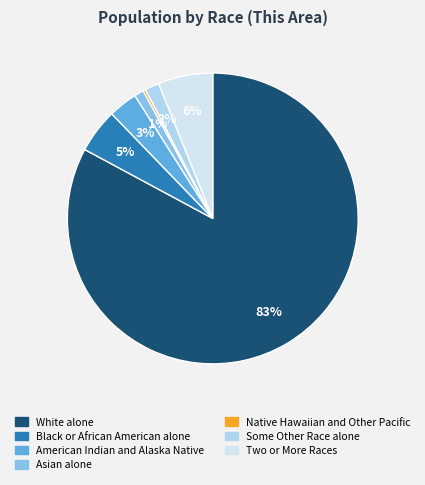

Rank the categories by value from highest to lowest.

White alone, Two or More Races, Black or African American alone, American Indian and Alaska Native, Some Other Race alone, Asian alone, Native Hawaiian and Other Pacific